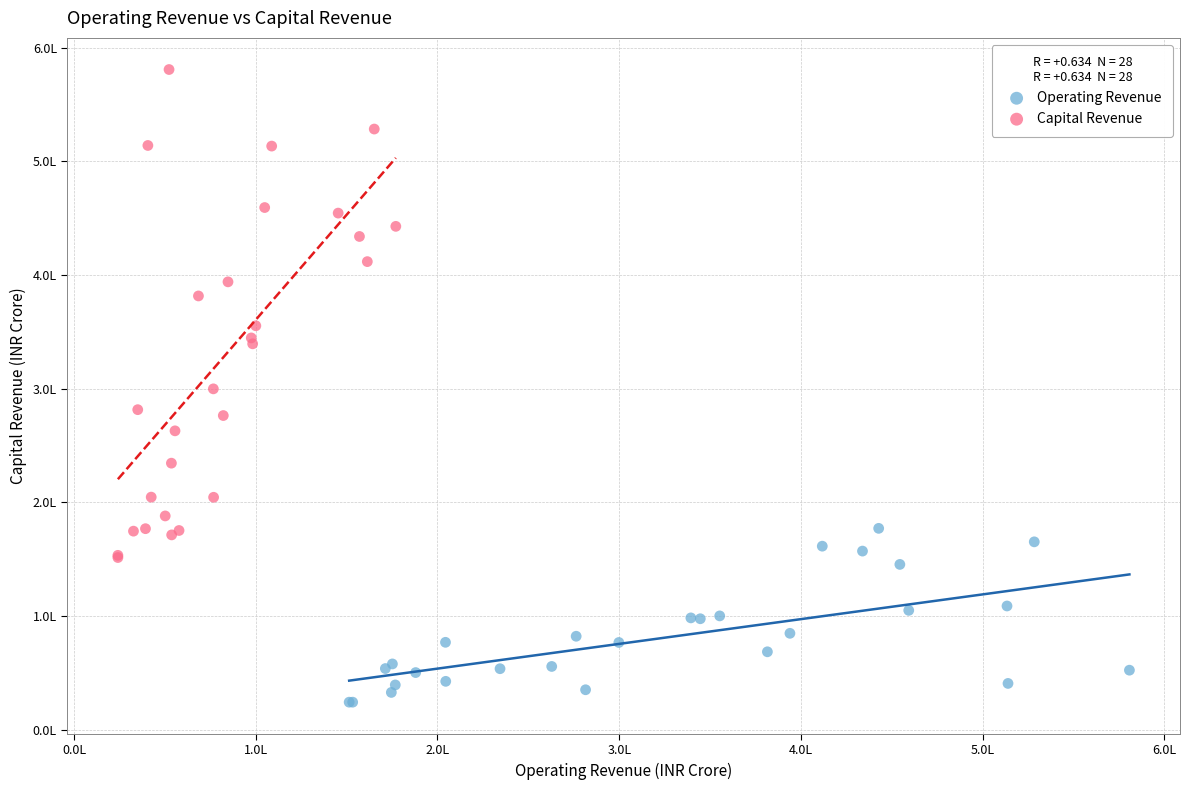

What are all the series names shown in the legend?

Operating Revenue, Capital Revenue